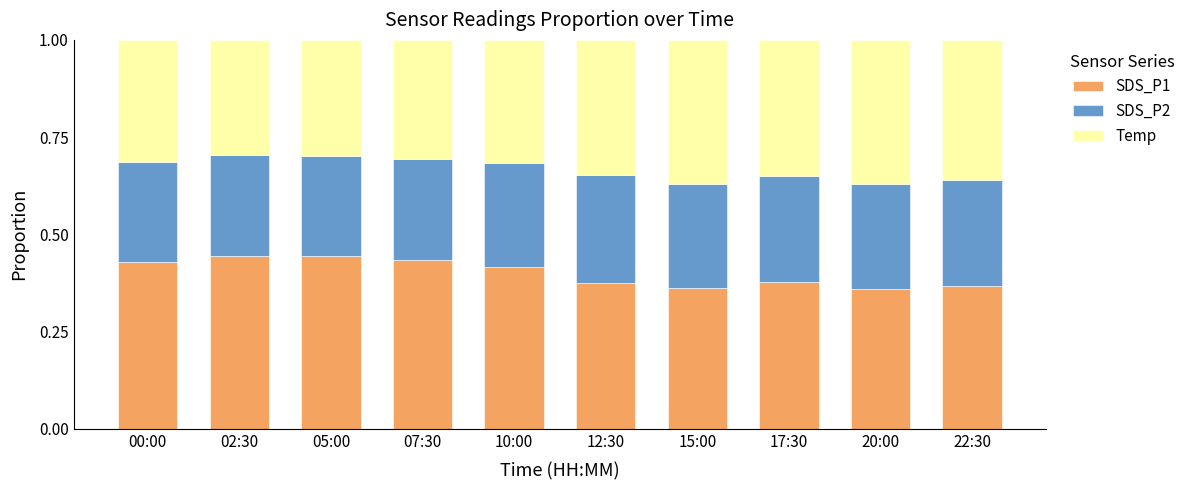

The value of SDS_P1 at 05:00 is 0.7. True or false?

False